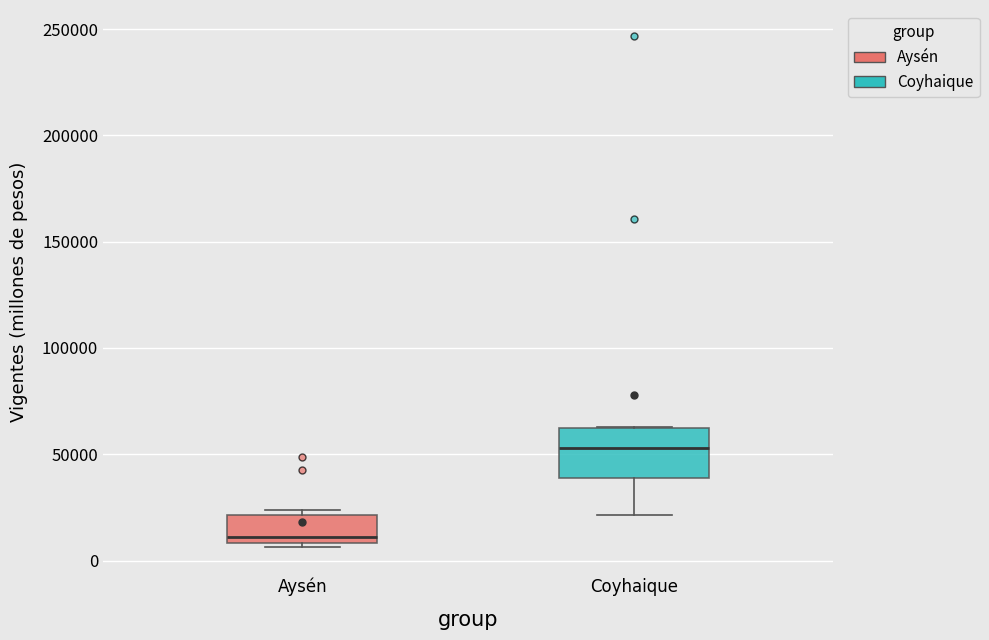

Which box has the lowest median line?

Aysén